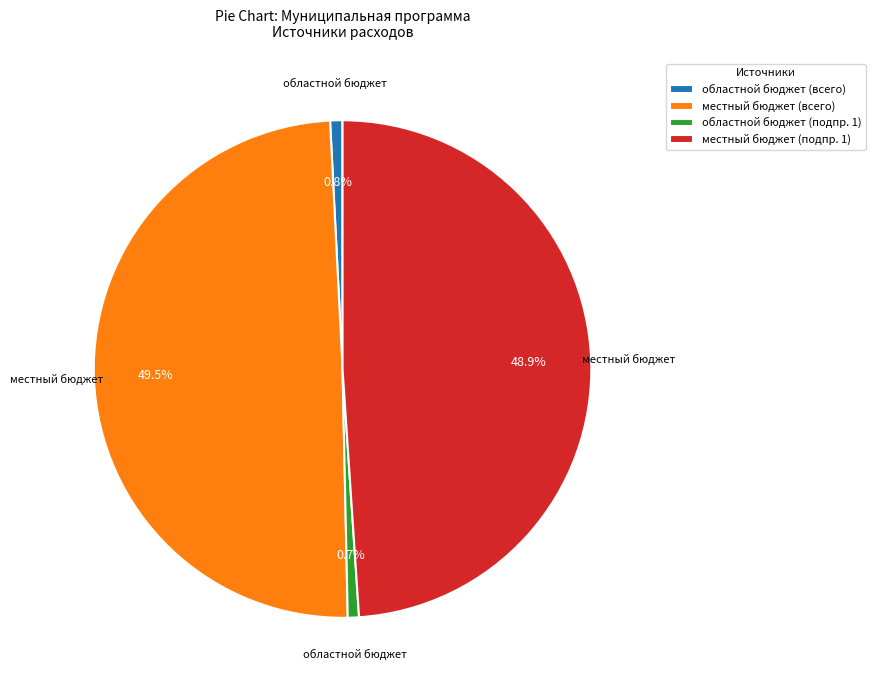

Between местный бюджет (всего) and областной бюджет (всего), which is larger?

местный бюджет (всего)